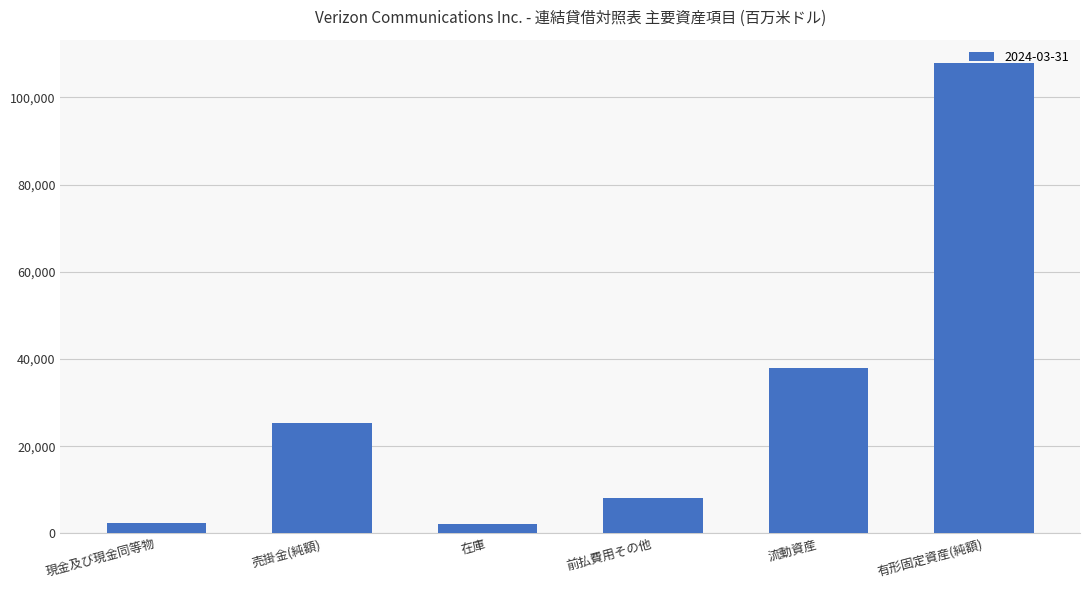

What is the average value?

30630